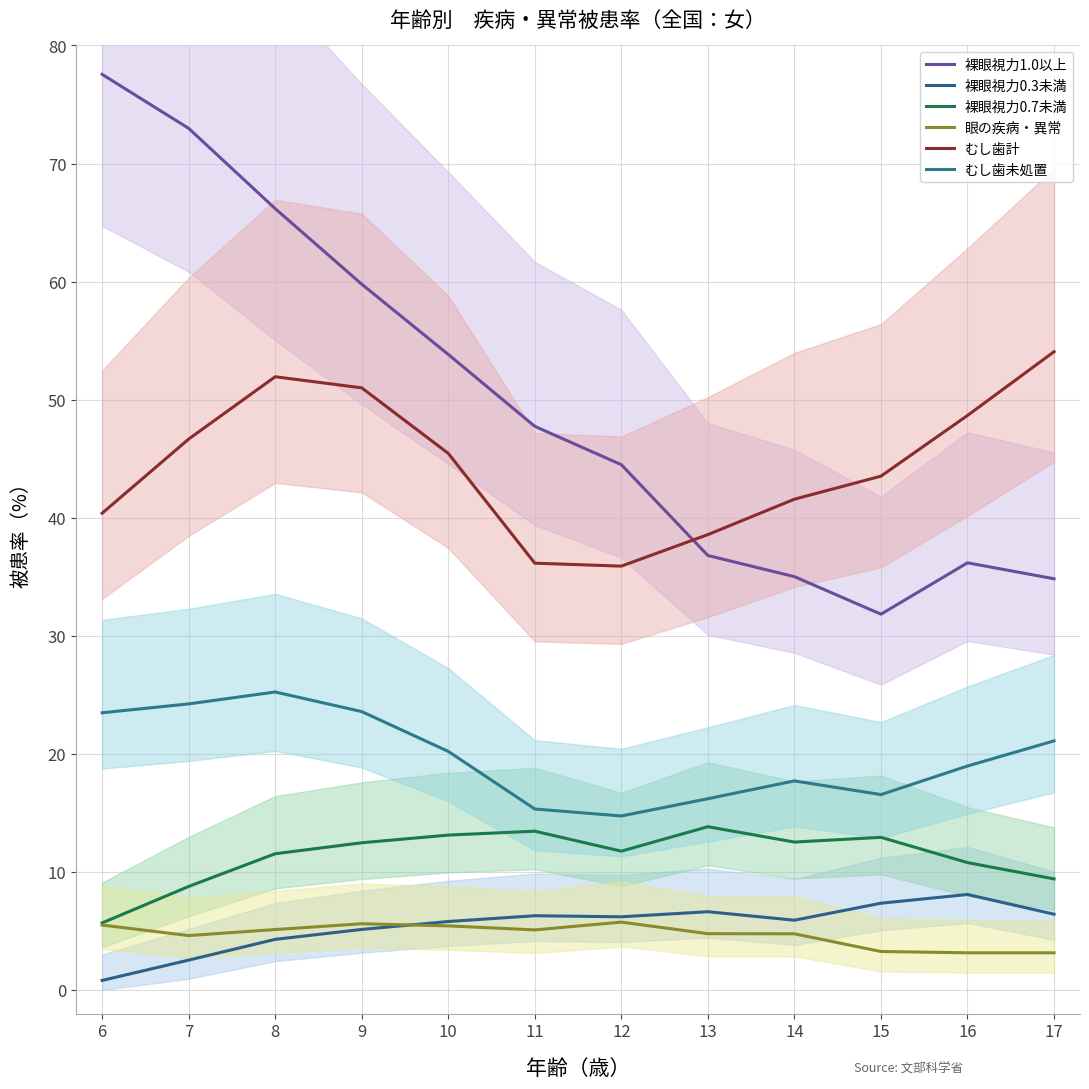

List the labels in order of 眼の疾病・異常 value, largest first.

12, 9, 6, 10, 8, 11, 13, 14, 7, 15, 16, 17